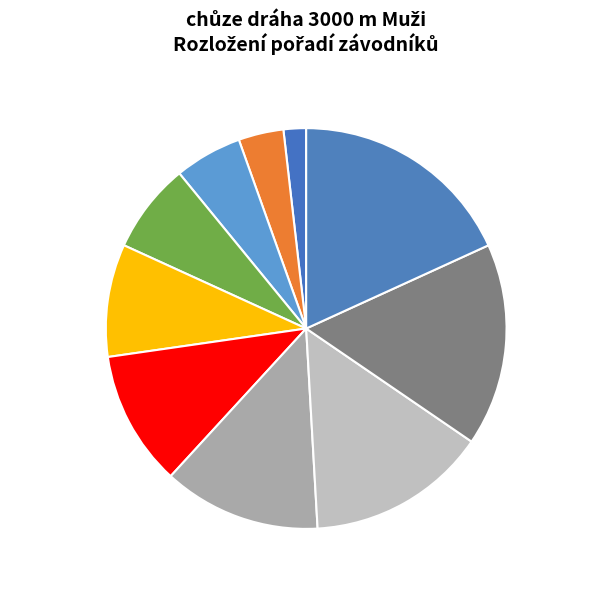

The Kánský Vladimír slice represents 13% of the pie. True or false?

True